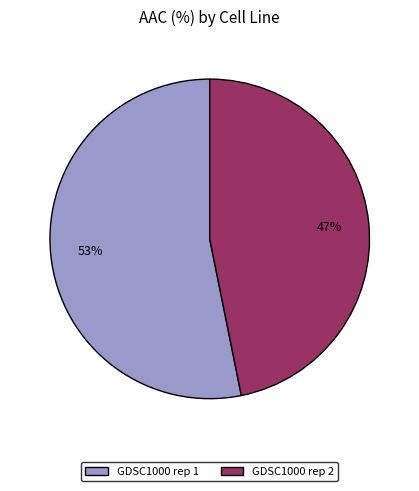

To the nearest percent, what is the difference between the largest and smallest slice percentages?

6%